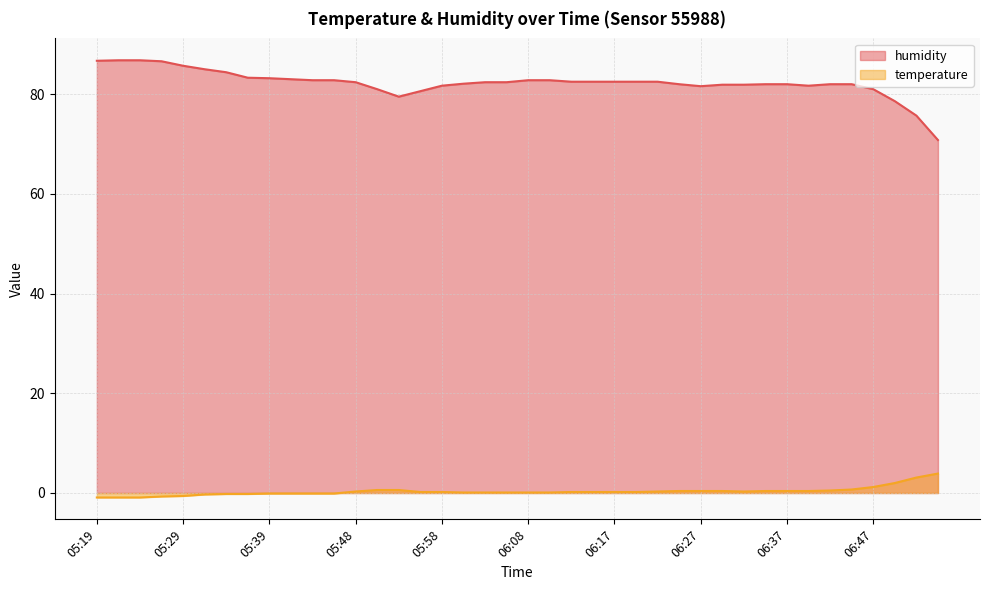

Reading left to right, extract all data points from this chart.

humidity: 05:19=86.7	05:21=86.8	05:24=86.8	05:26=86.6	05:29=85.7	05:31=85.0	05:34=84.4	05:36=83.3	05:39=83.2	05:41=83.0	05:43=82.8	05:46=82.8	05:48=82.4	05:51=81.0	05:53=79.5	05:56=80.6	05:58=81.7	06:00=82.1	06:03=82.4	06:05=82.4	06:08=82.8	06:10=82.8	06:13=82.5	06:15=82.5	06:17=82.5	06:20=82.5	06:22=82.5	06:25=82.0	06:27=81.6	06:30=81.9	06:32=81.9	06:35=82.0	06:37=82.0	06:40=81.7	06:42=82.0	06:44=82.0	06:47=81.0	06:49=78.6	06:52=75.7	06:54=70.8
temperature: 05:19=-0.9	05:21=-0.9	05:24=-0.9	05:26=-0.7	05:29=-0.6	05:31=-0.3	05:34=-0.2	05:36=-0.2	05:39=-0.1	05:41=-0.1	05:43=-0.1	05:46=-0.1	05:48=0.3	05:51=0.6	05:53=0.6	05:56=0.2	05:58=0.2	06:00=0.1	06:03=0.1	06:05=0.1	06:08=0.1	06:10=0.1	06:13=0.2	06:15=0.2	06:17=0.2	06:20=0.2	06:22=0.3	06:25=0.4	06:27=0.4	06:30=0.4	06:32=0.3	06:35=0.4	06:37=0.4	06:40=0.4	06:42=0.5	06:44=0.7	06:47=1.2	06:49=2.0	06:52=3.1	06:54=3.9